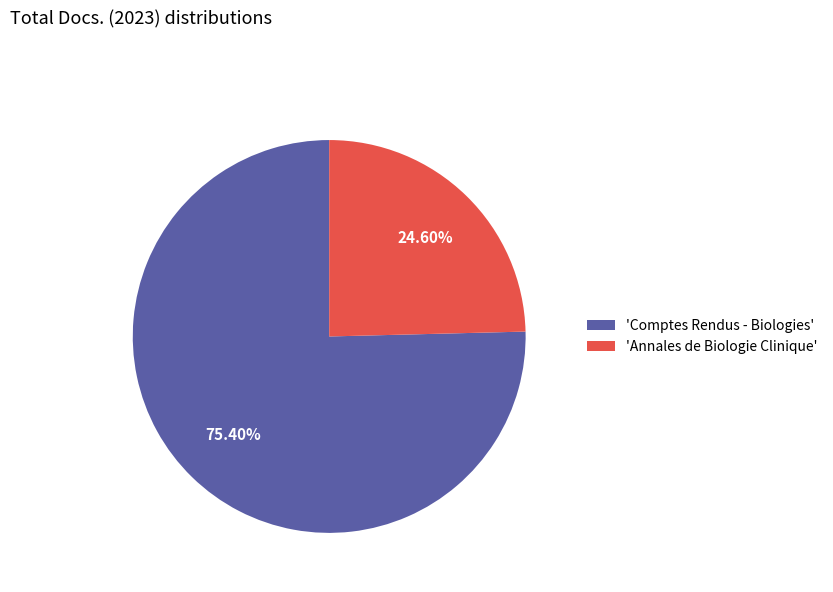

What is the majority slice?

'Comptes Rendus - Biologies'